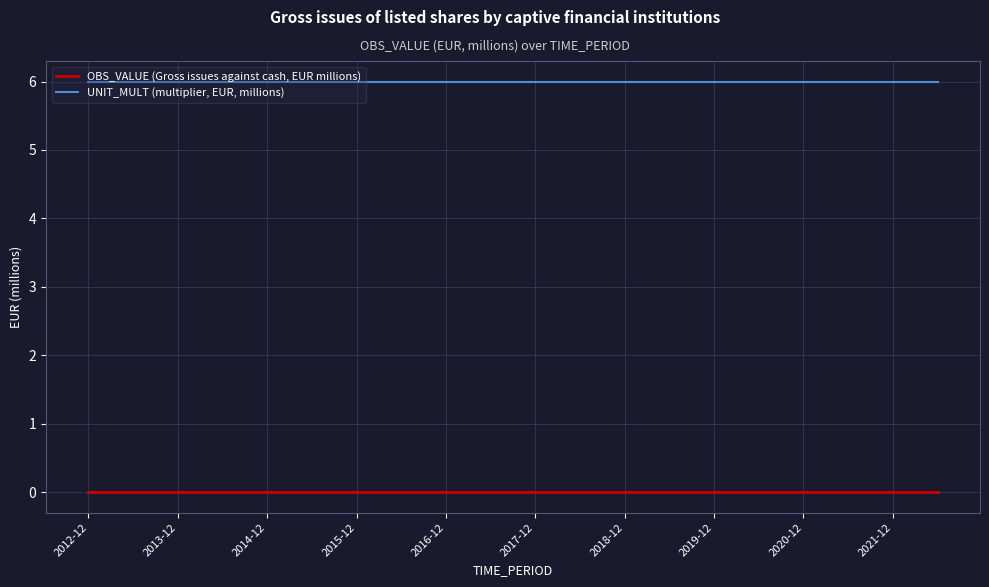

True or false: OBS_VALUE (Gross issues against cash, EUR millions) and UNIT_MULT (multiplier, EUR, millions) intersect in this chart.

False